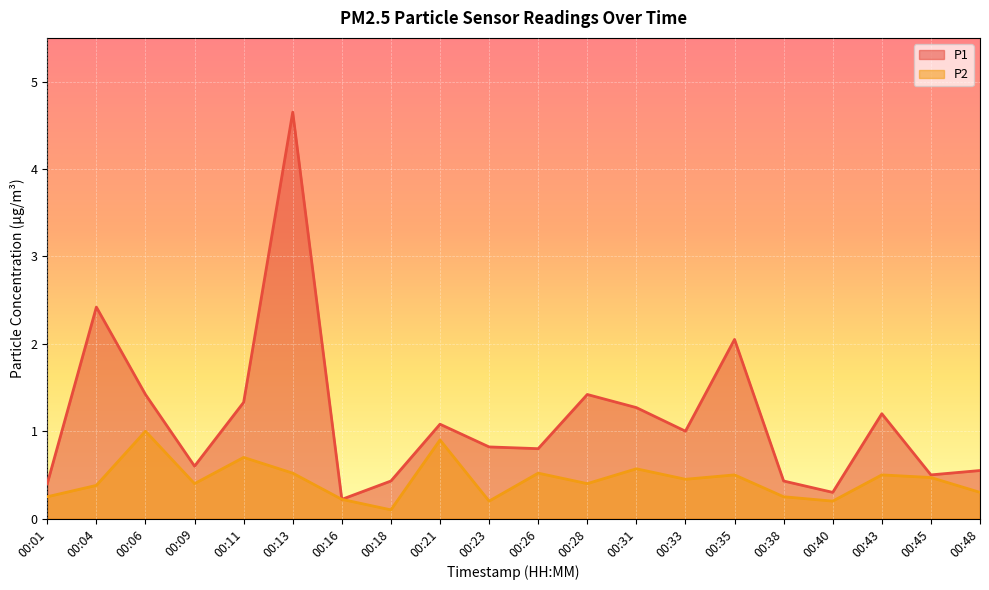

True or false: P1 and P2 intersect in this chart.

False